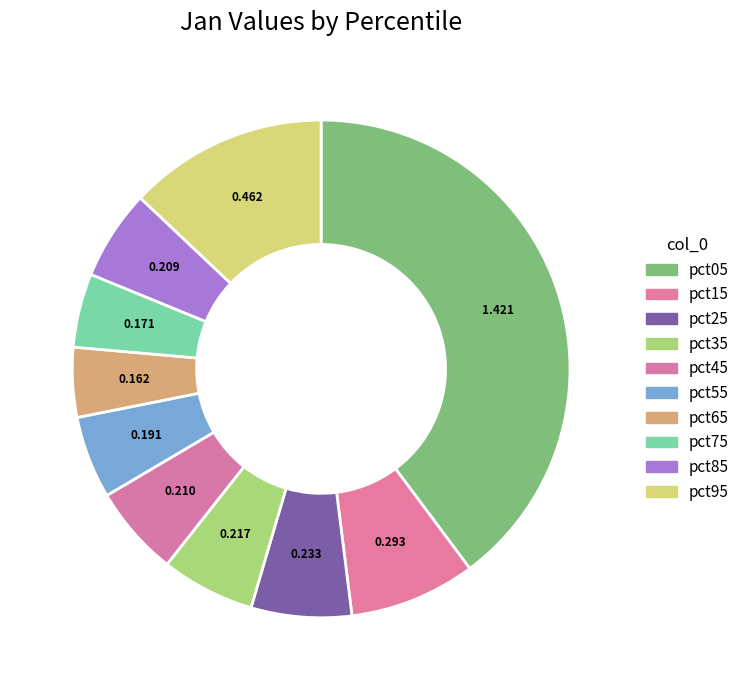

What is the total percentage of pct65 and pct75?

9.3%